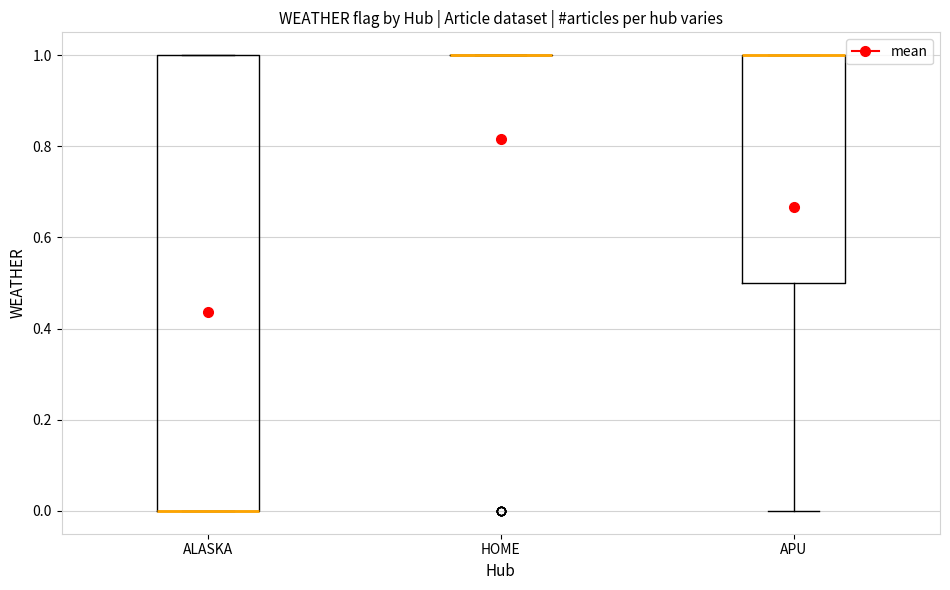

Which box is the tallest, from its lower edge to its upper edge?

ALASKA